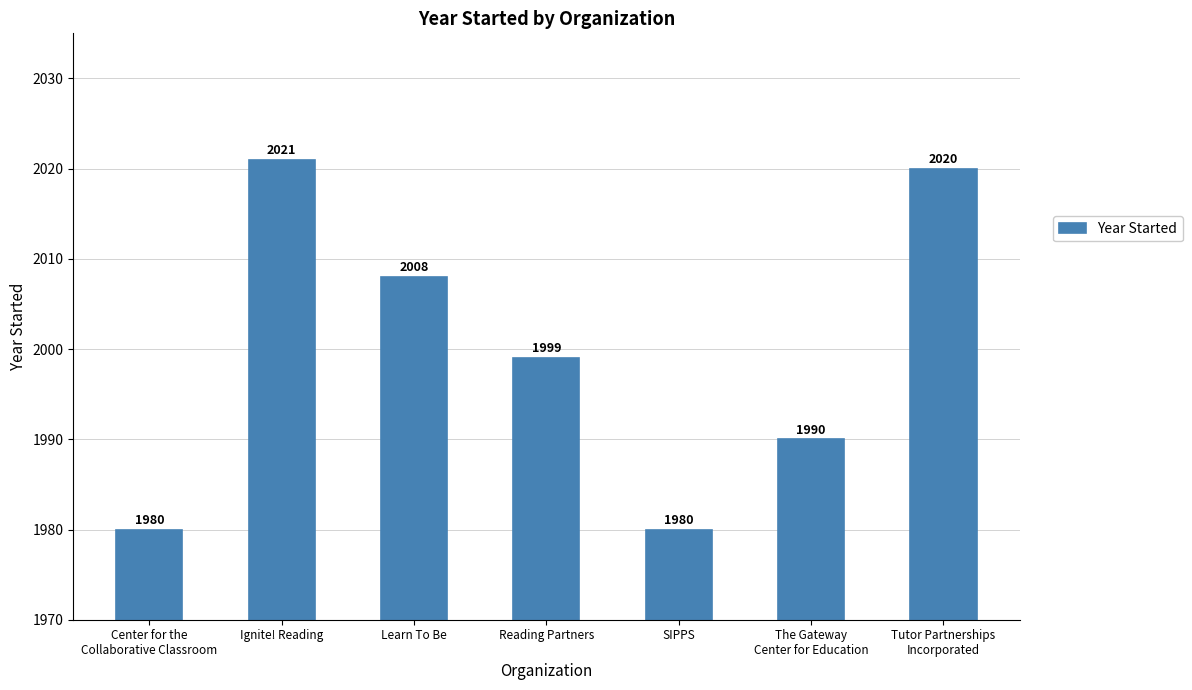

What is the difference between the values at Tutor Partnerships
Incorporated and Learn To Be?

12